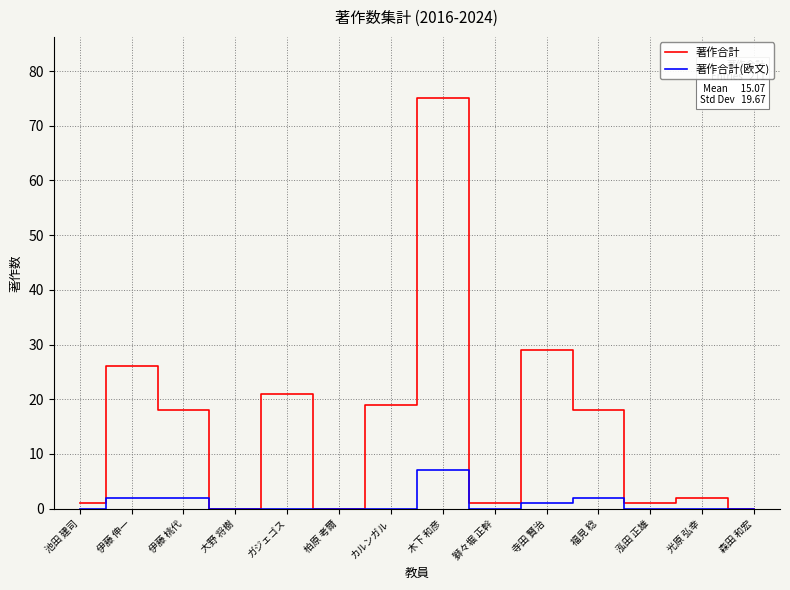

What position from the right is 伊藤 伸一?

13